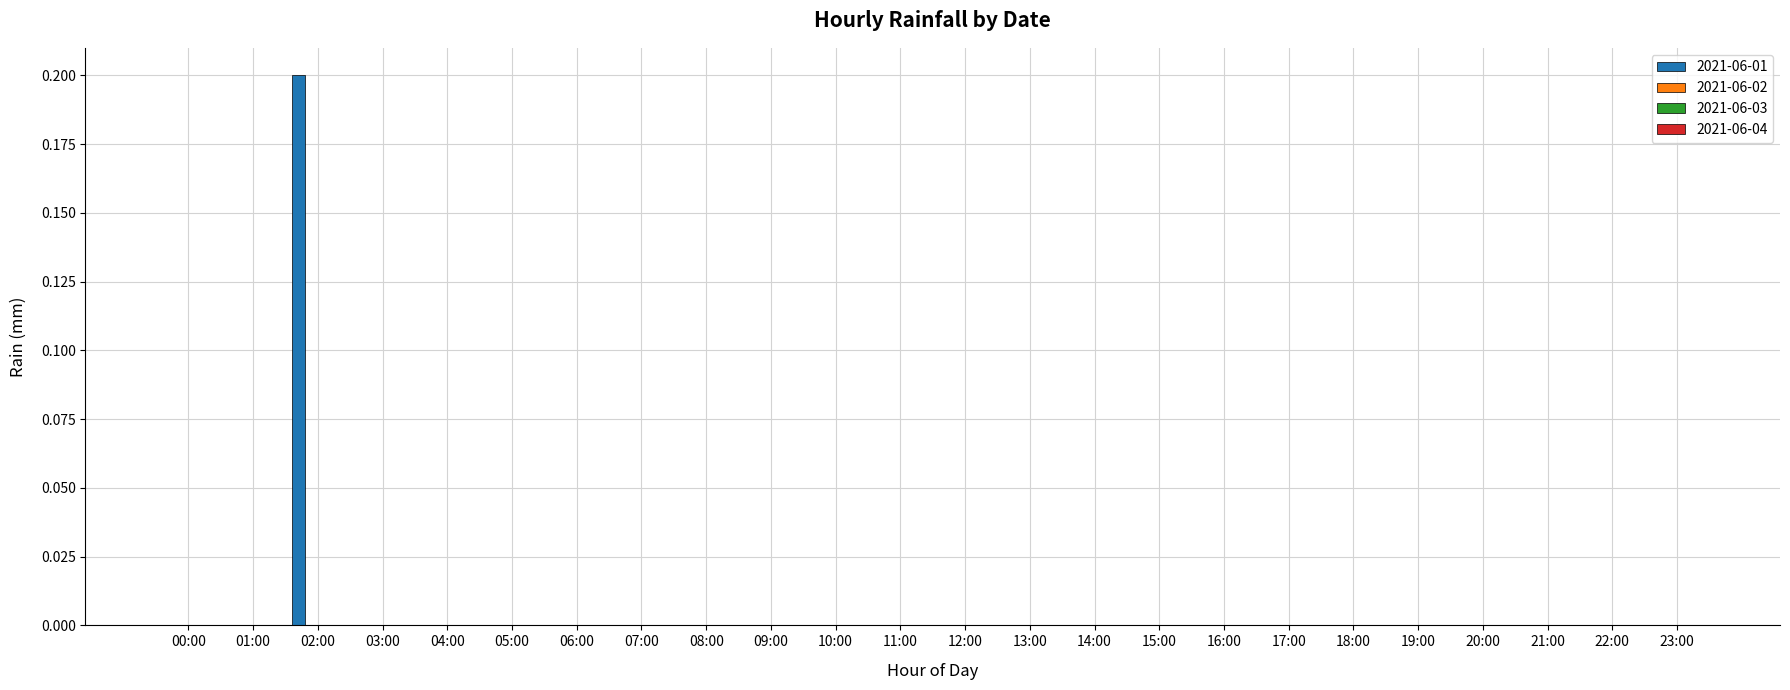

How many distinct data groups are displayed?

1